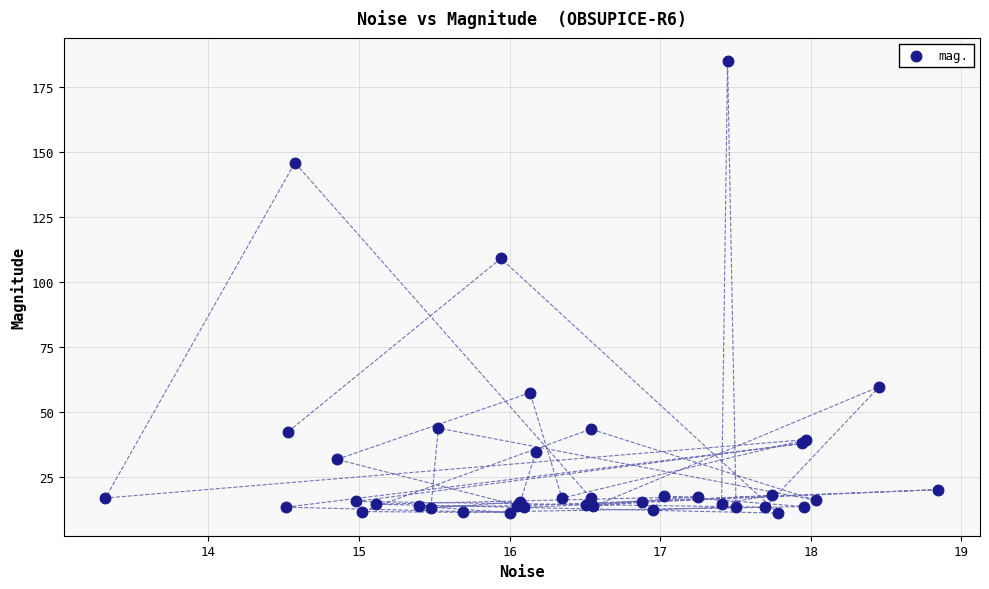

What Y value in the scatter plot is closest to 98?

109.1